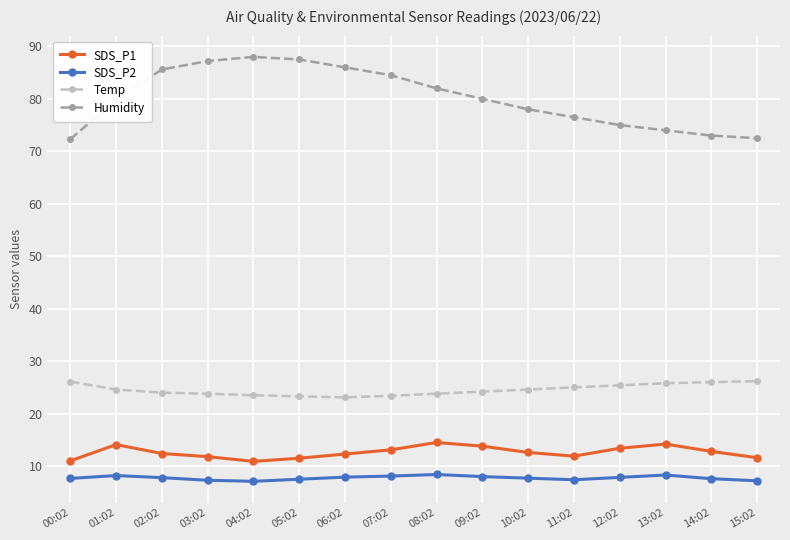

Which series changed the most between 02:02 and 14:02?

Humidity